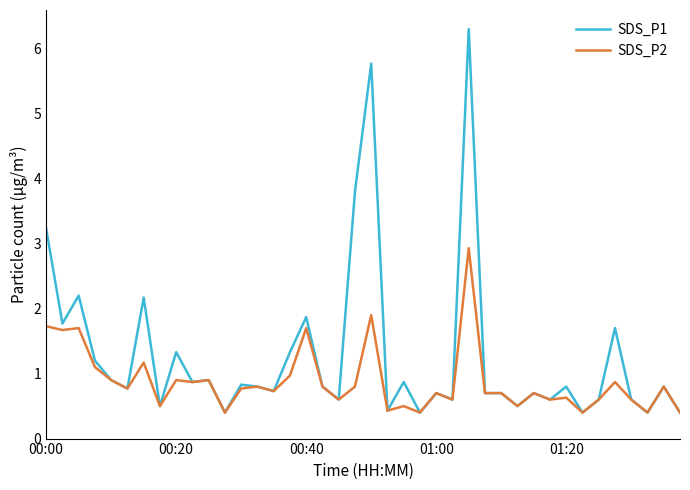

Which series has the widest spread of values?

SDS_P1